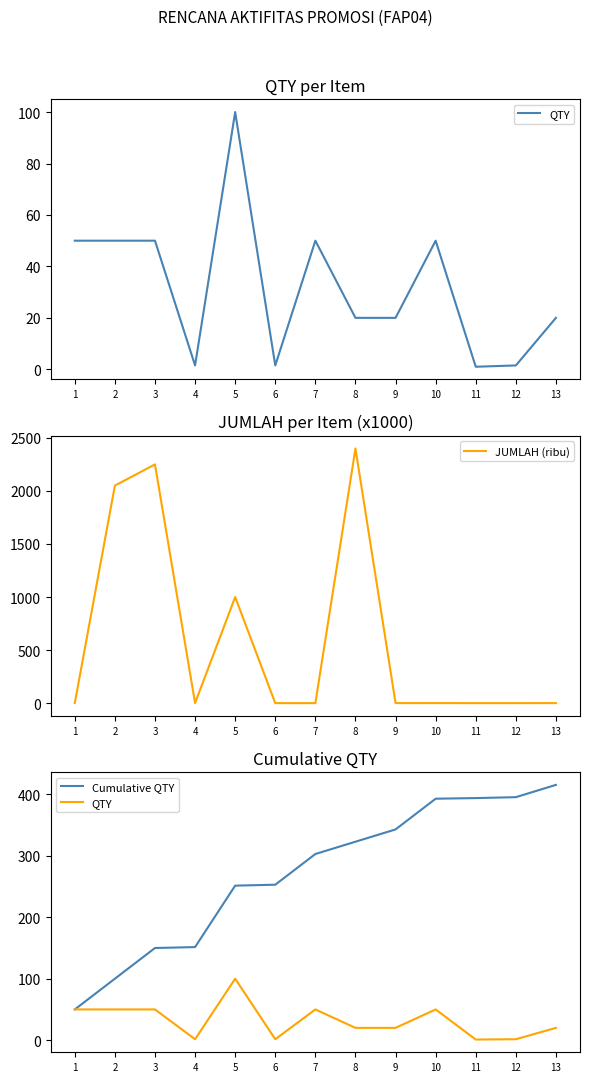

Which series changed the most between 6 and 7?

Cumulative QTY